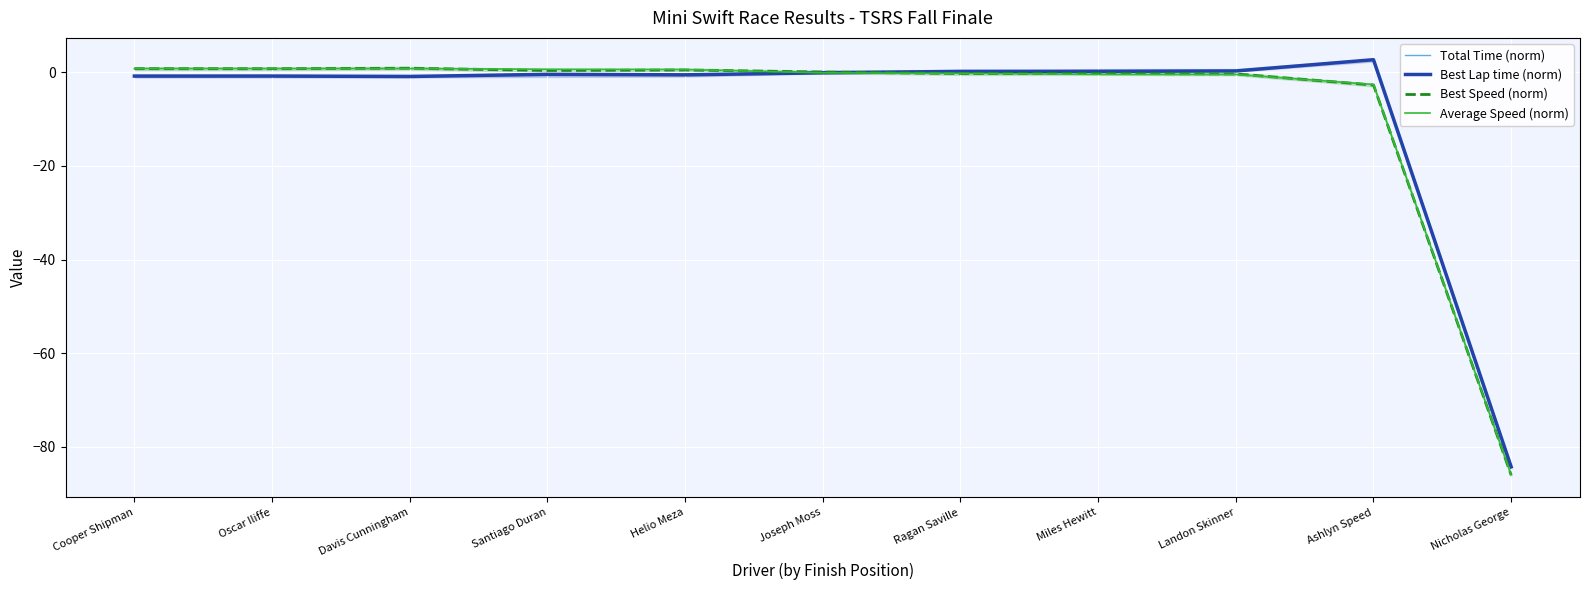

Which series ends up on top after the final intersection of Average Speed (norm) and Best Speed (norm)?

Average Speed (norm)